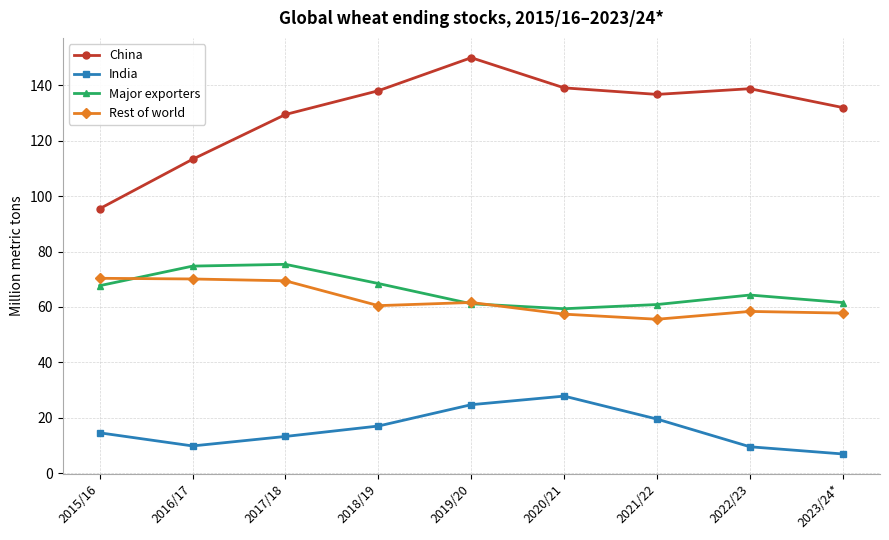

At which category is the sum across all series the highest?

2019/20